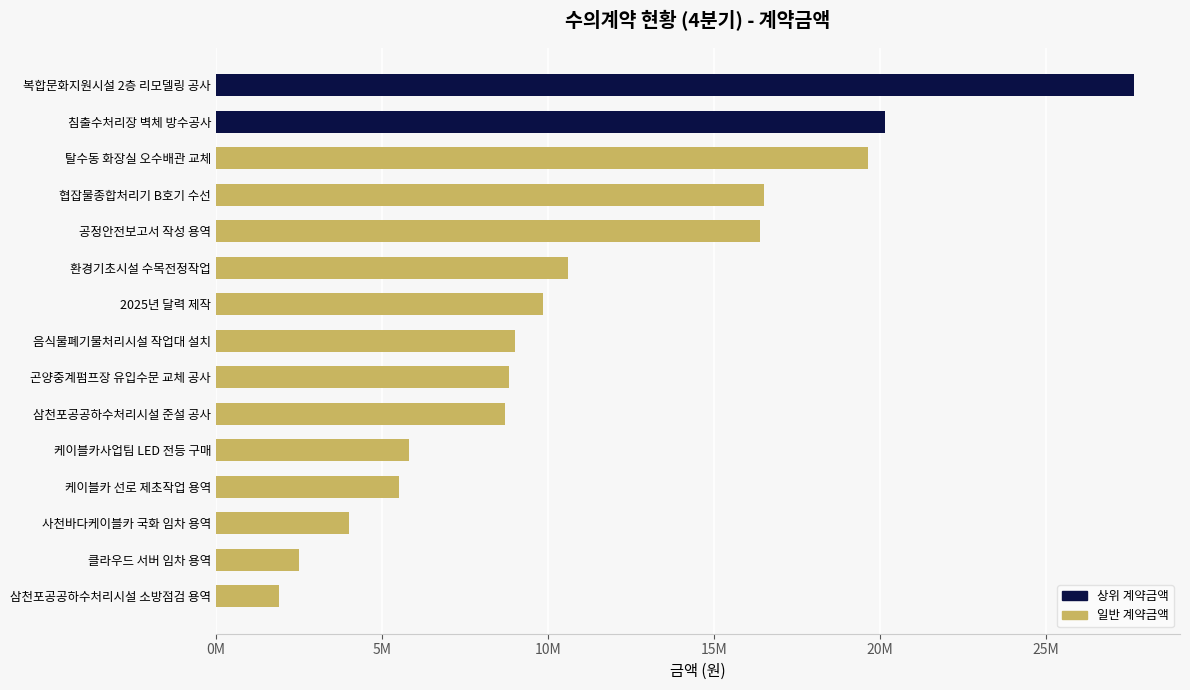

What is the average value?

11137960